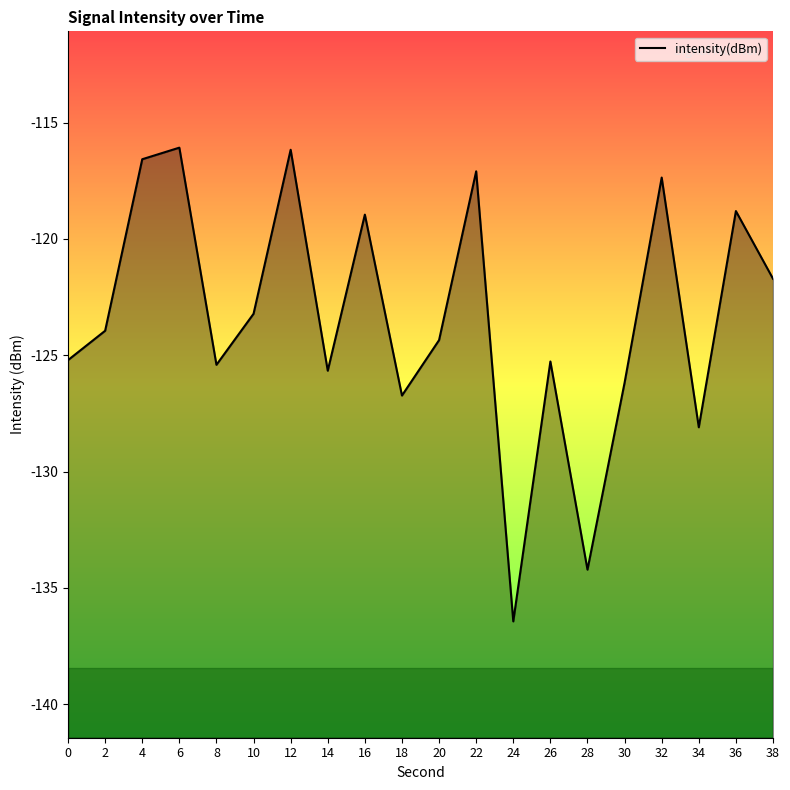

Reading left to right, transcribe all the data shown in this chart.

0=-125.2	2=-123.9	4=-116.6	6=-116.1	8=-125.4	10=-123.2	12=-116.2	14=-125.7	16=-119.0	18=-126.7	20=-124.4	22=-117.1	24=-136.4	26=-125.3	28=-134.2	30=-126.2	32=-117.4	34=-128.1	36=-118.8	38=-121.7